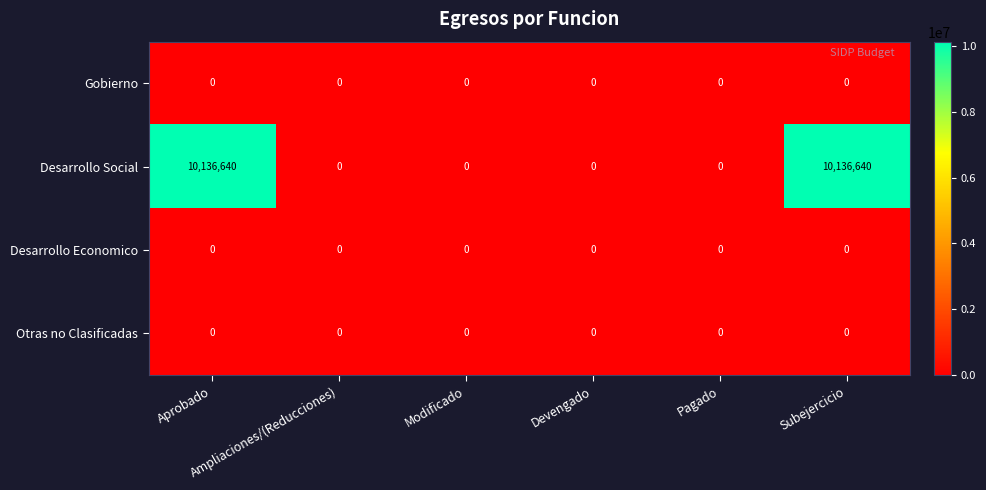

Which series has the largest total across all categories?

Desarrollo Social